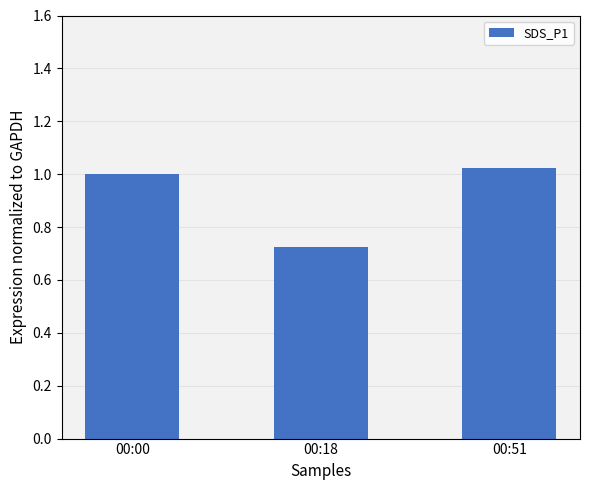

Which category has the lowest value across all series?

00:18